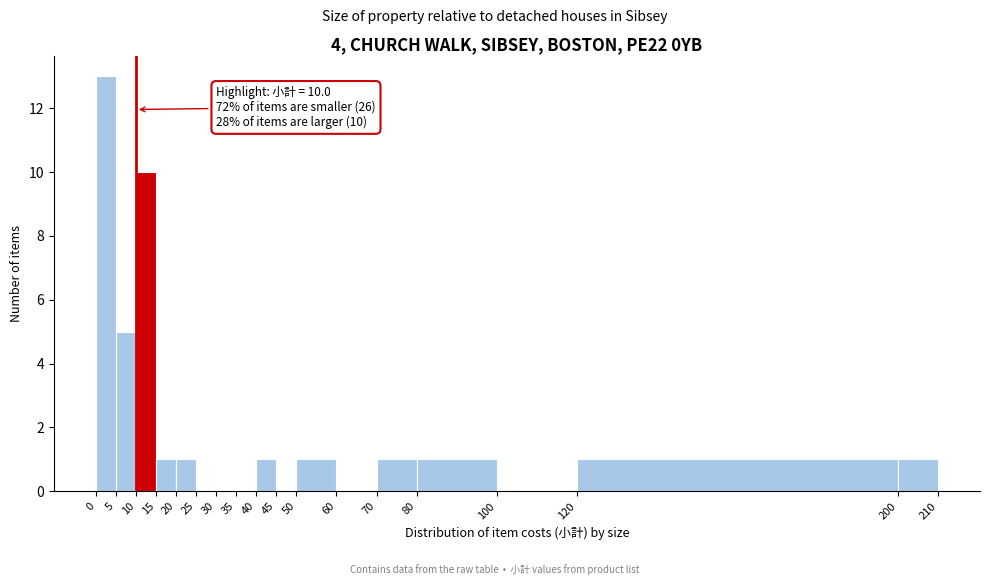

Which range on the x-axis has the tallest bar?

0 to 5